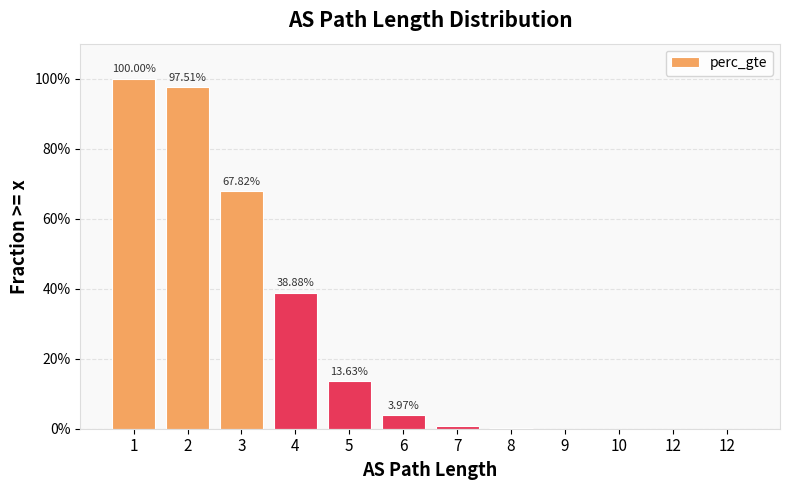

What is the average value?

0.3